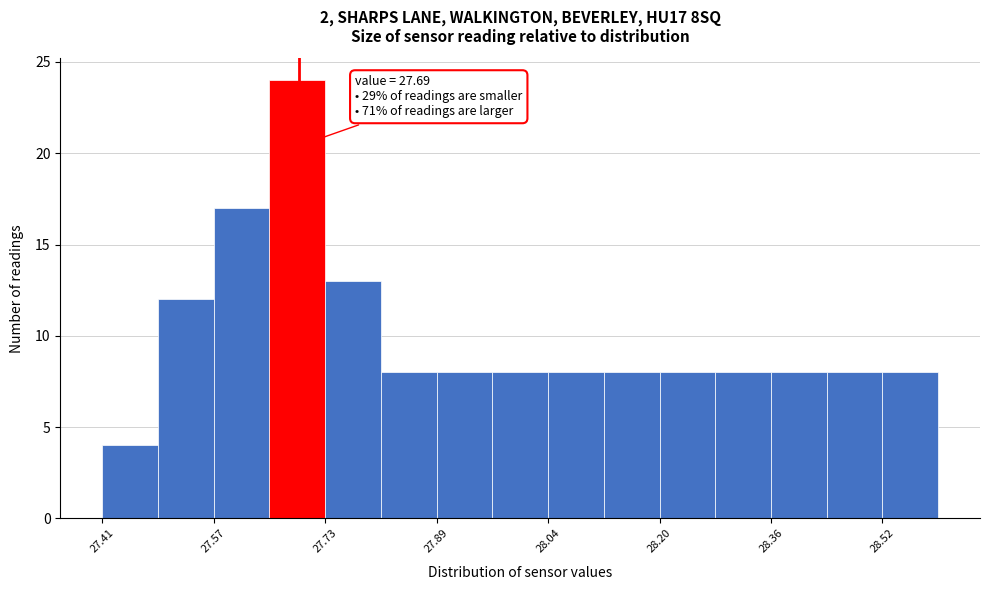

Around what value on the x-axis is the tallest bar? Give the approximate position of its centre, as read against the axis.

27.68